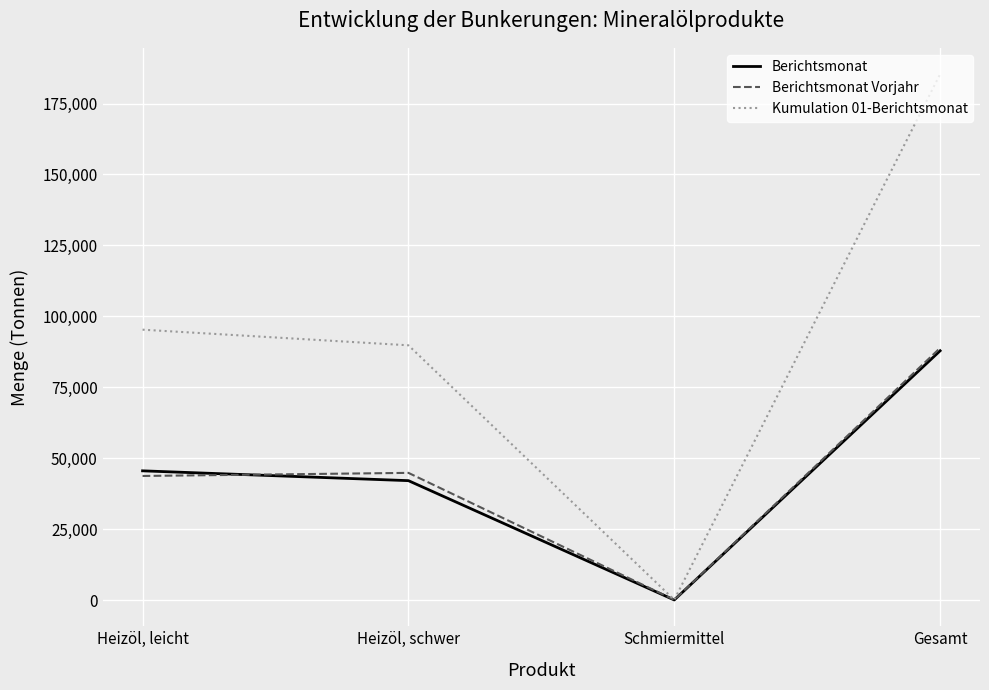

Which series has the largest total across all categories?

Kumulation 01-Berichtsmonat